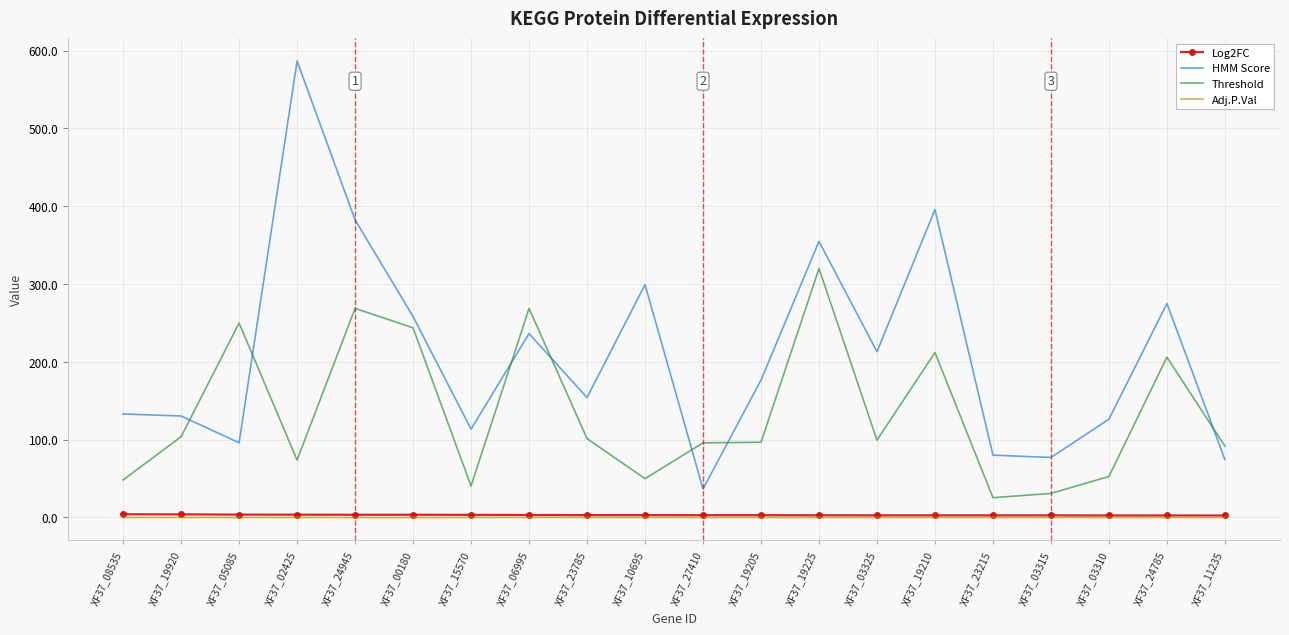

Which series has the largest range (max minus min)?

HMM Score